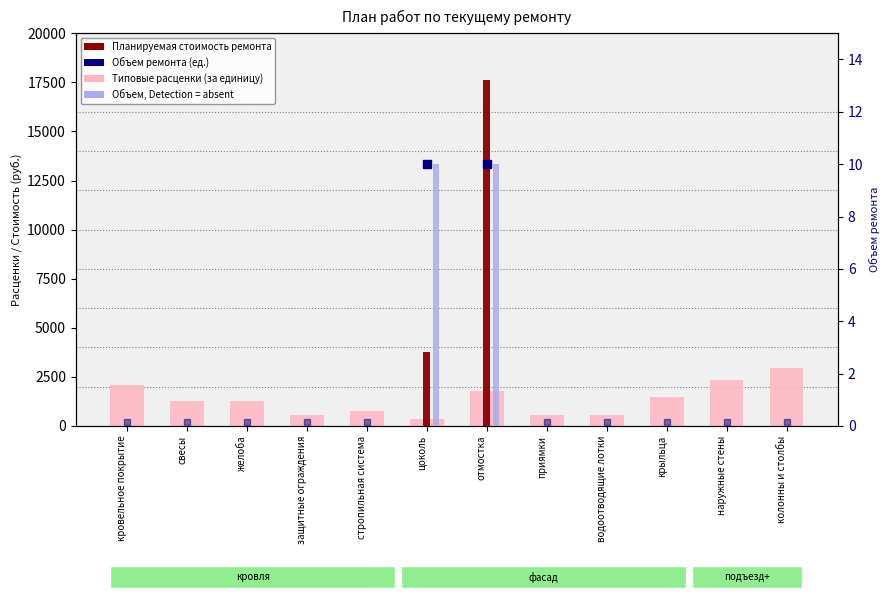

How many bars are there in each group?

3